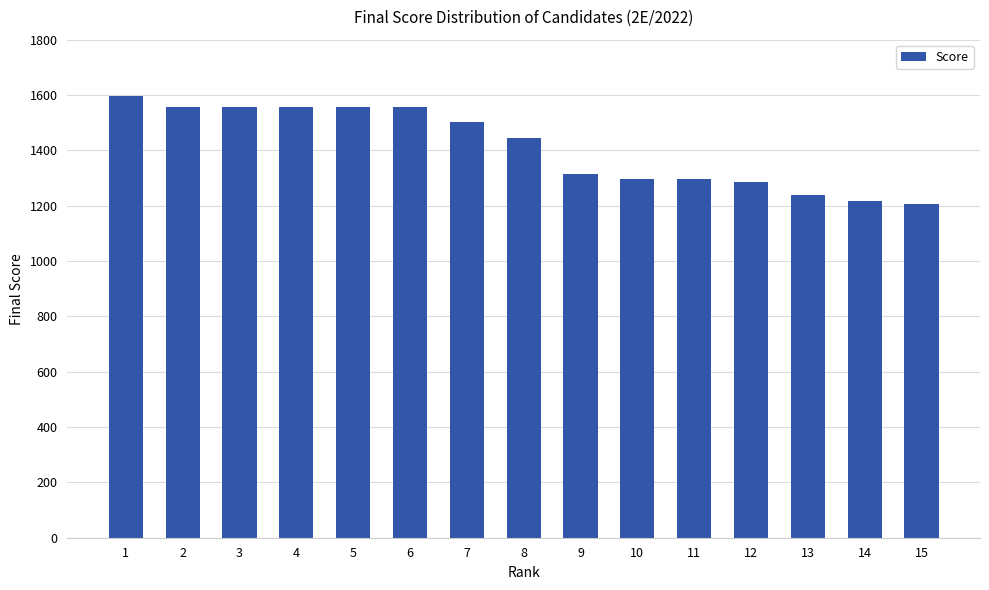

What is the minimum value shown in the chart?

1206